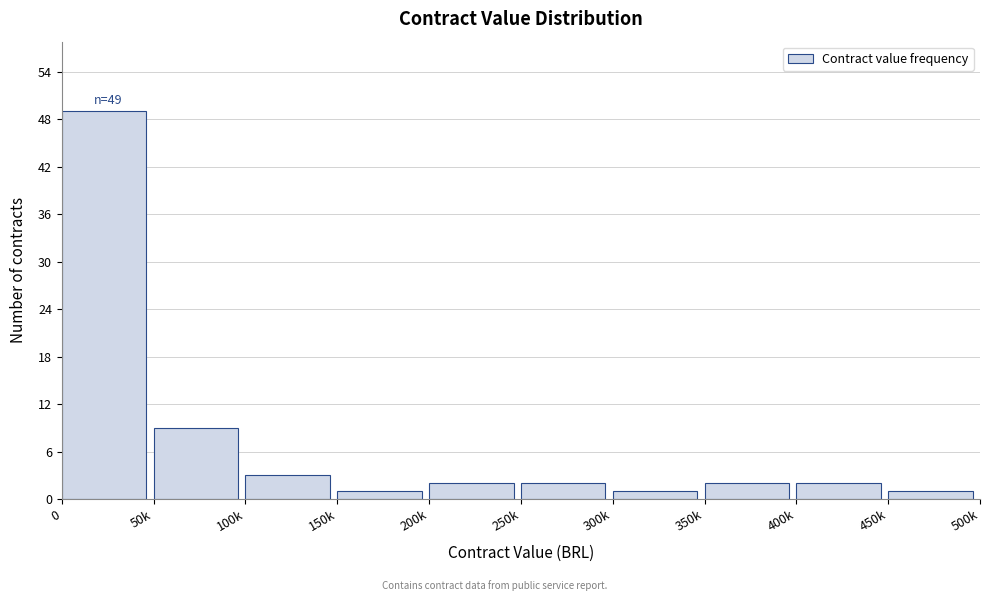

Reading left to right, what are all the values shown in this chart?

0=49	50k=9	100k=3	150k=1	200k=2	250k=2	300k=1	350k=2	400k=2	450k=1